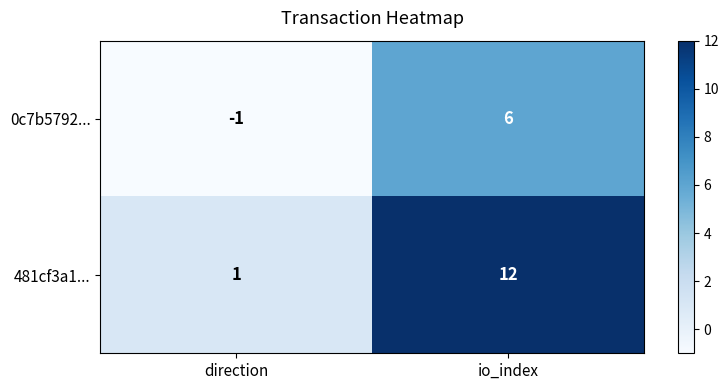

Rank the series by their maximum value, from highest to lowest.

481cf3a1..., 0c7b5792...